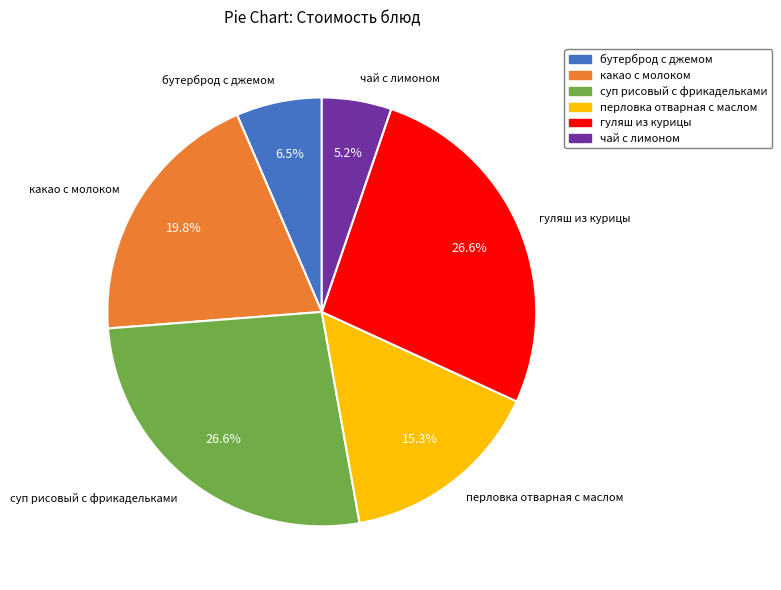

How many segments does this pie chart have?

6